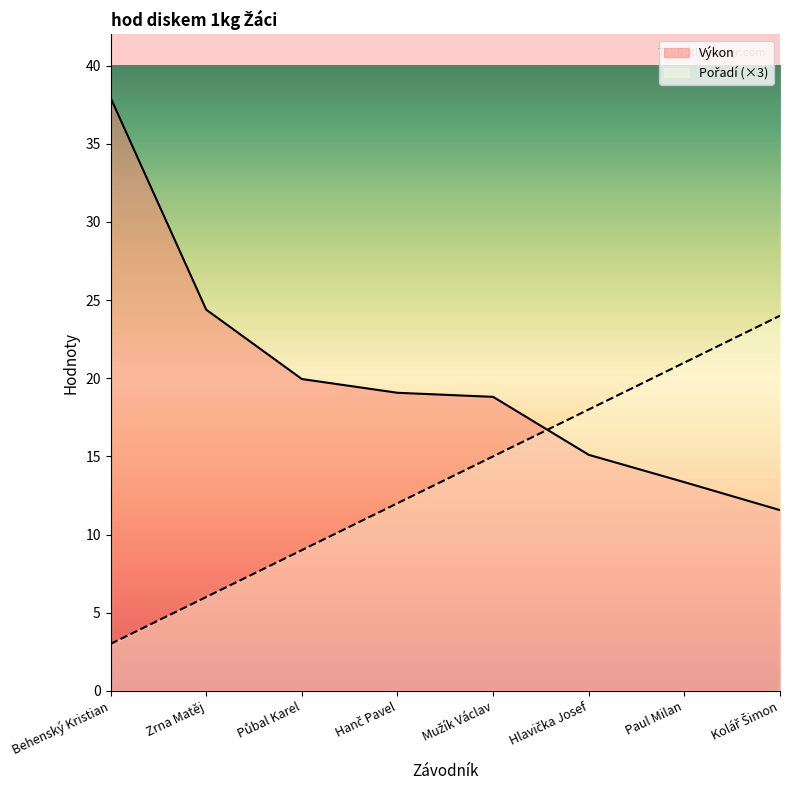

Is it true that Výkon equals 18.8 at Mužík Václav?

True